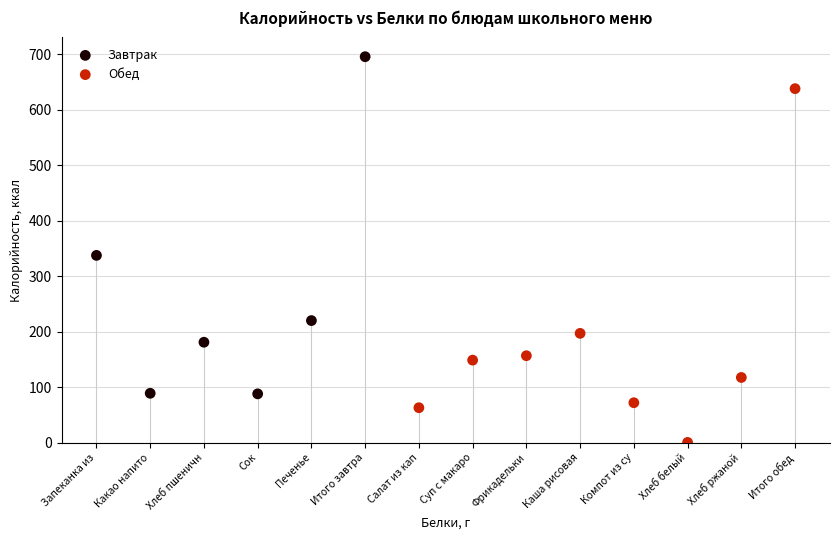

What are all the series names shown in the legend?

Завтрак, Обед